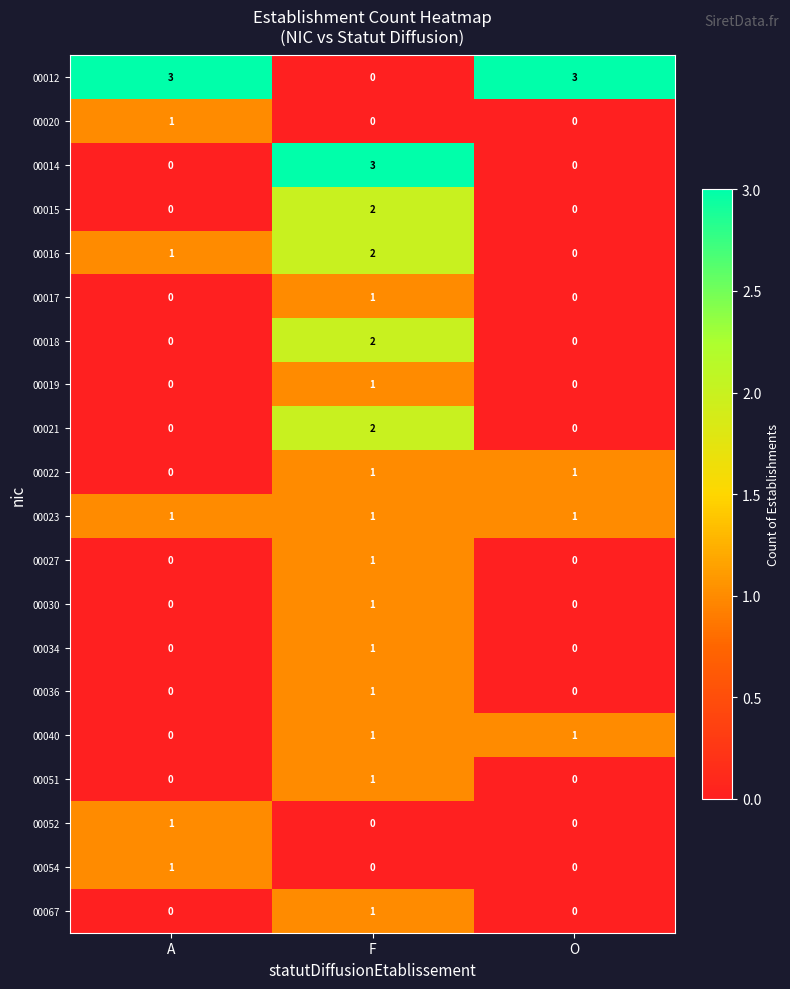

What is the maximum value shown in the chart?

3